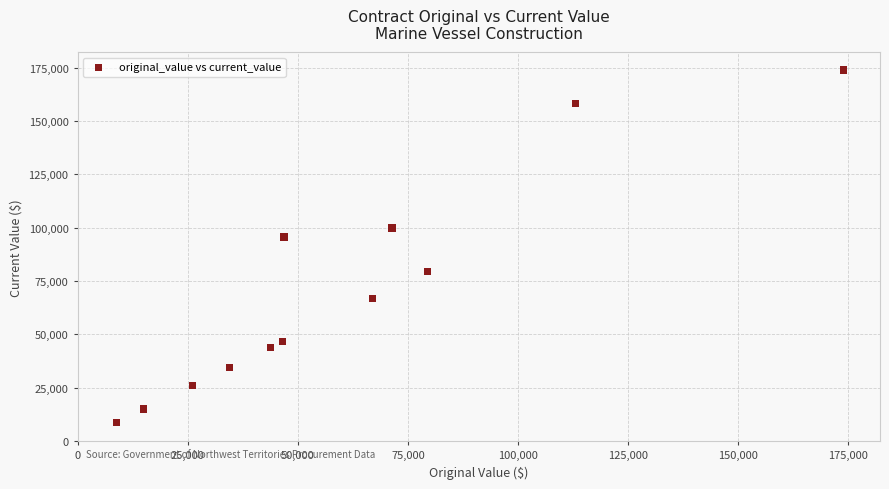

What is the average Y value?

70721.3